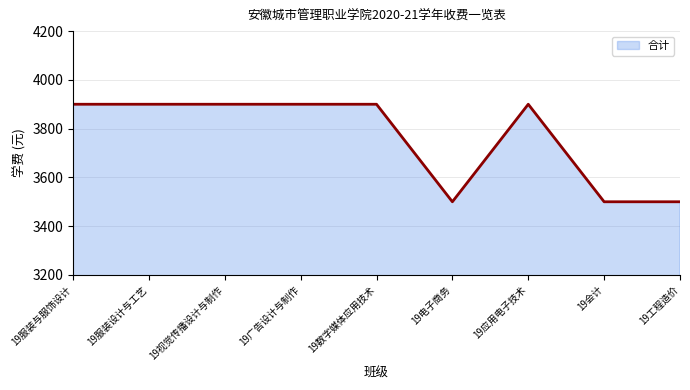

What is the ratio of the value at 19服装与服饰设计 to the value at 19服装设计与工艺?

1.0